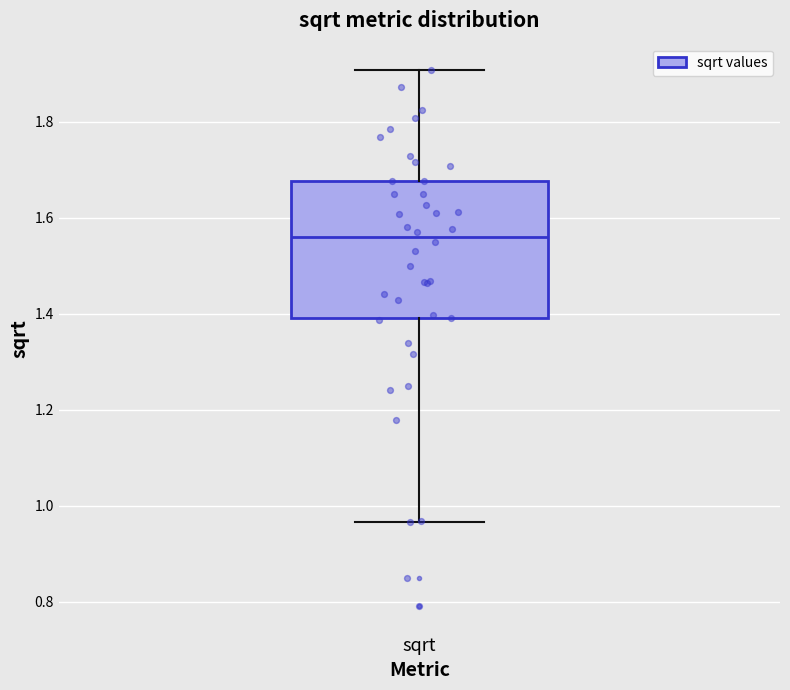

Where does the upper whisker of the box for sqrt end on the y-axis? The values are not printed on the chart, so give them approximately, as read against the axis.

1.90